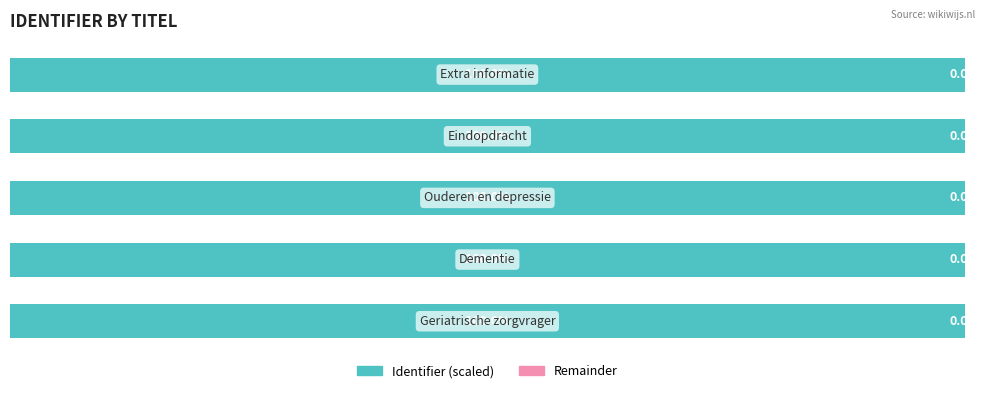

Reading left to right, extract all data points from this chart.

0=100.0	1=100.0	2=100.0	3=100.0	4=100.0